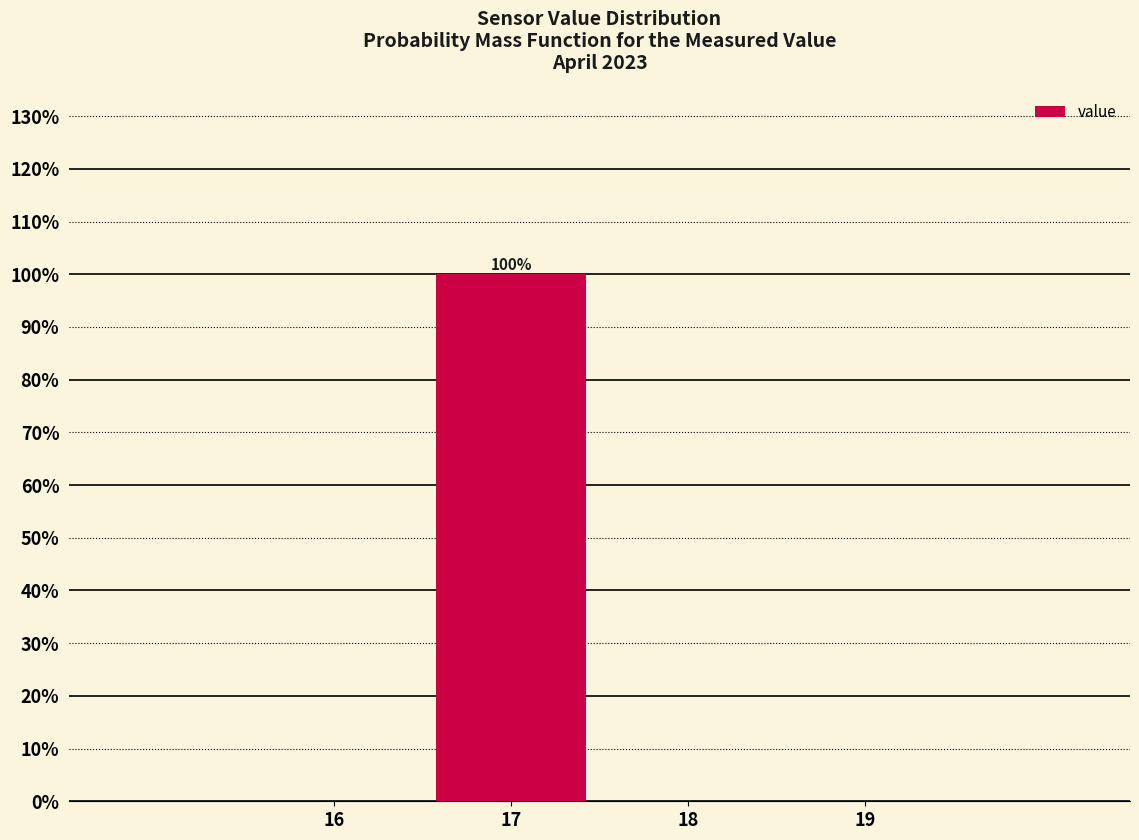

Over which range of the x-axis is the bar tallest?

16.5 to 17.5